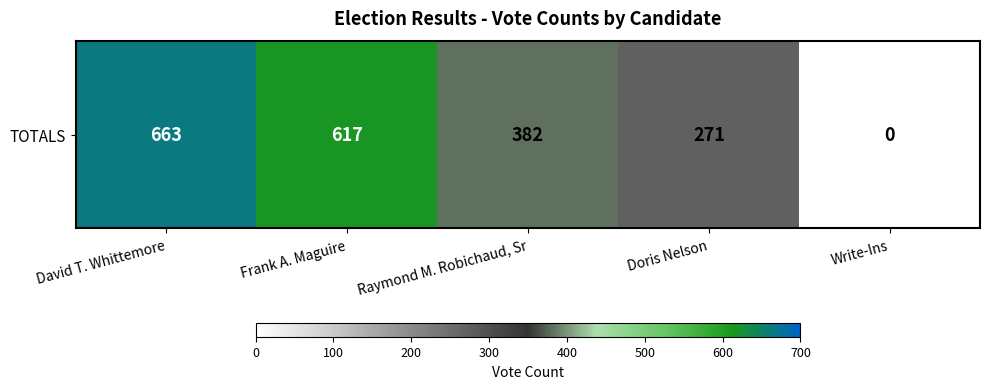

Count the number of values greater than 382.

2